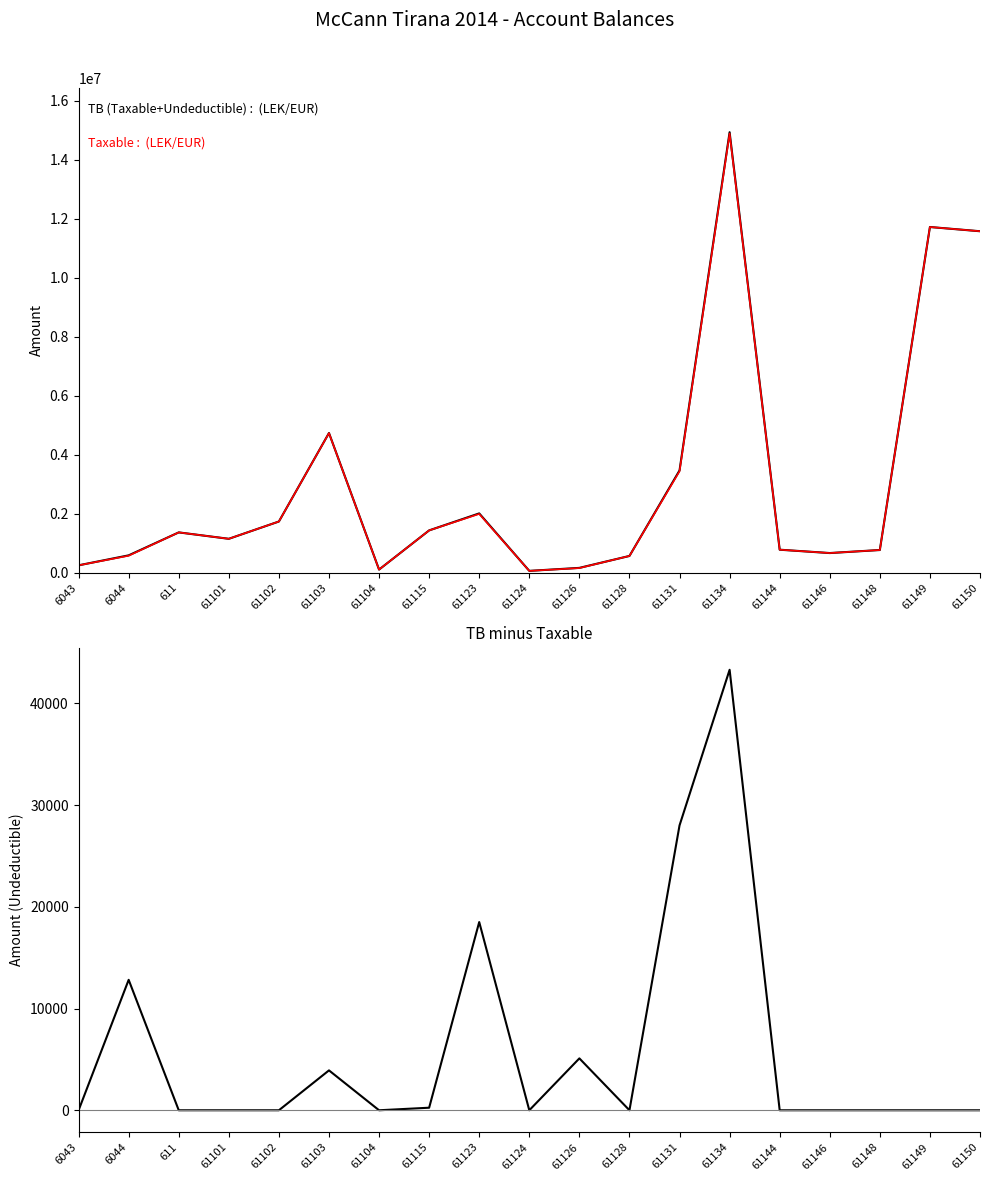

Which label corresponds to the largest value in the chart?

61134